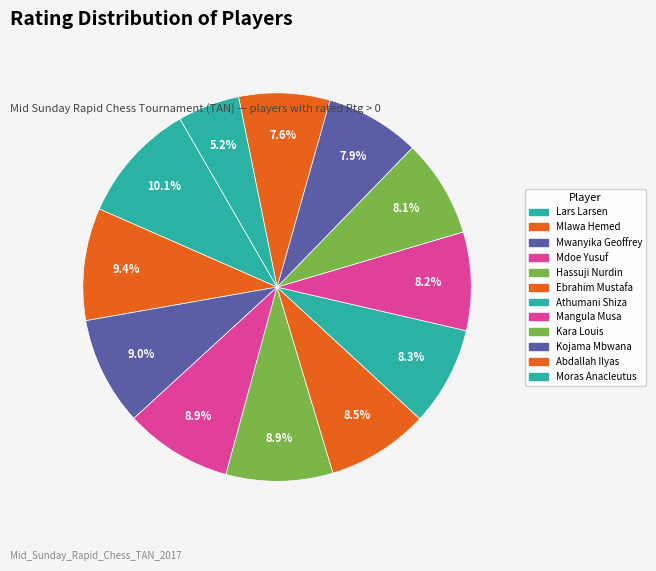

To the nearest percent, what percentage of the pie is Hassuji Nurdin?

9%